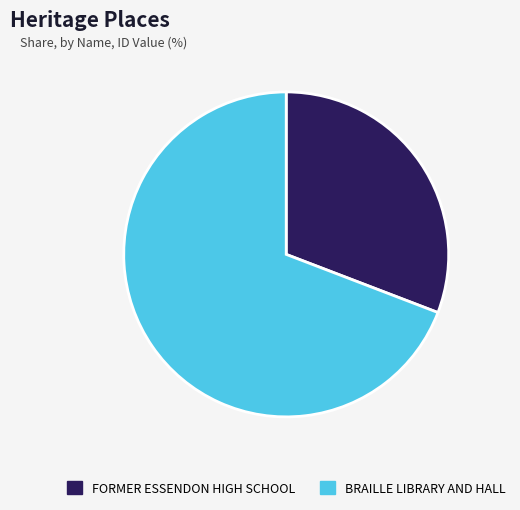

Do FORMER ESSENDON HIGH SCHOOL and BRAILLE LIBRARY AND HALL together represent more than half of the pie?

Yes